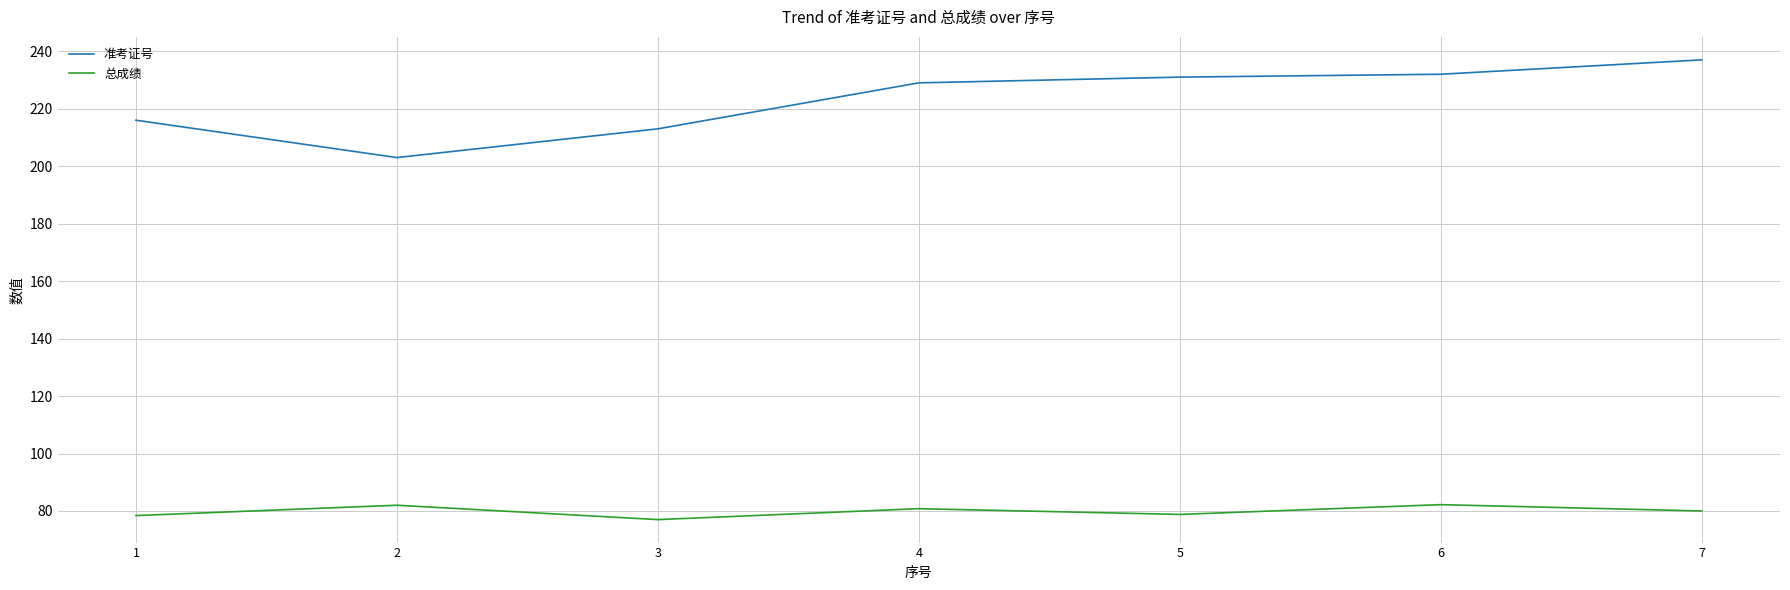

True or false: 总成绩 and 准考证号 intersect in this chart.

False